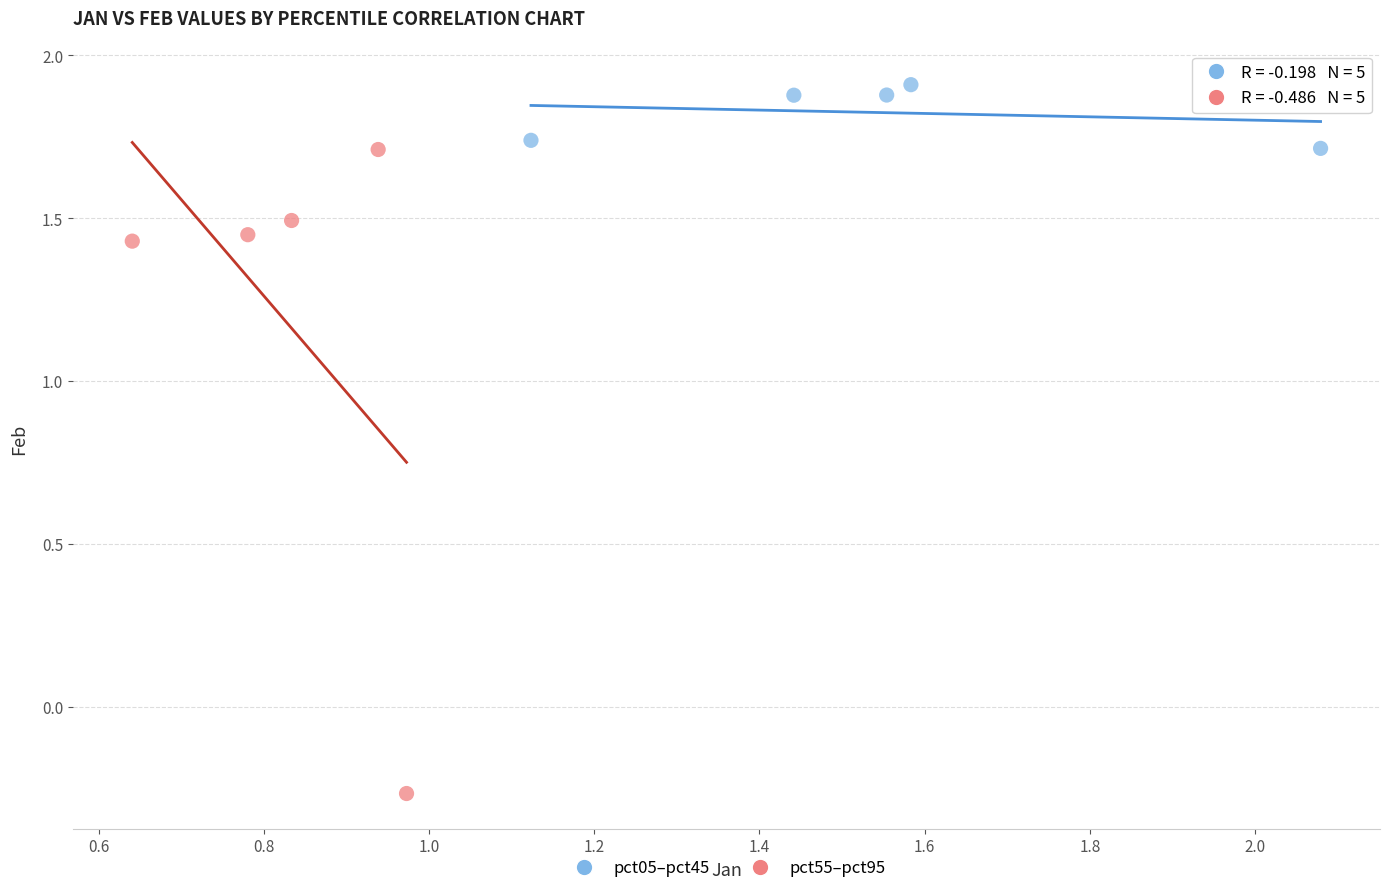

Which series reaches the maximum Y coordinate?

pct05–pct45